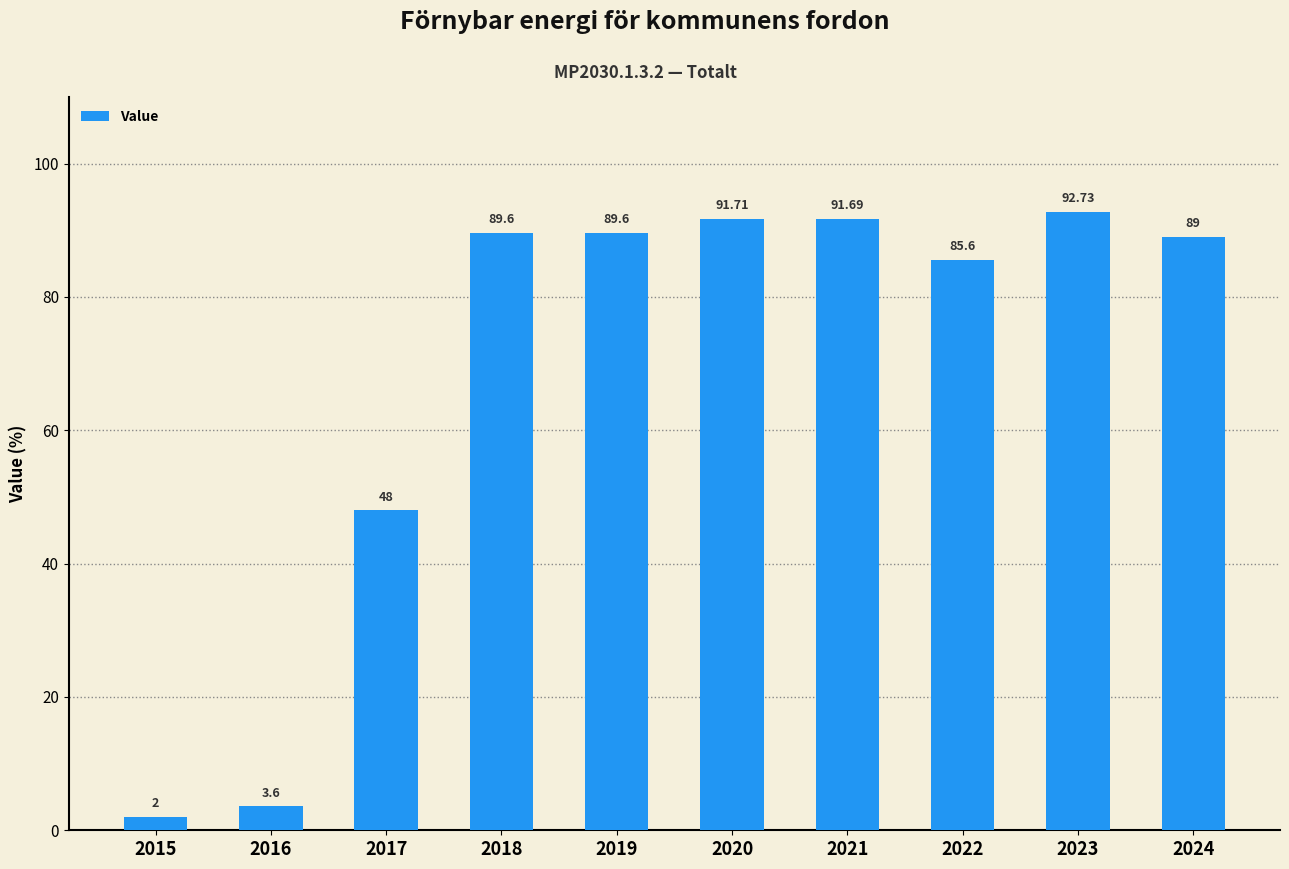

What is the difference between the values at 2022 and 2021?

6.1